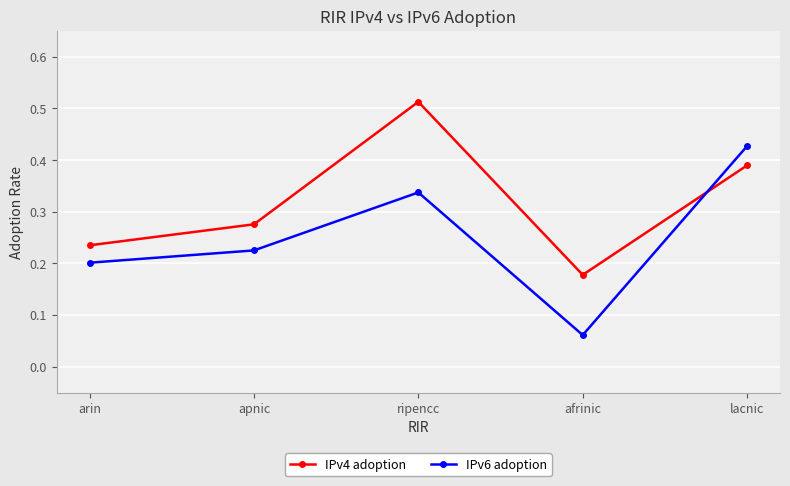

Where do IPv4 adoption and IPv6 adoption first cross each other?

afrinic and lacnic